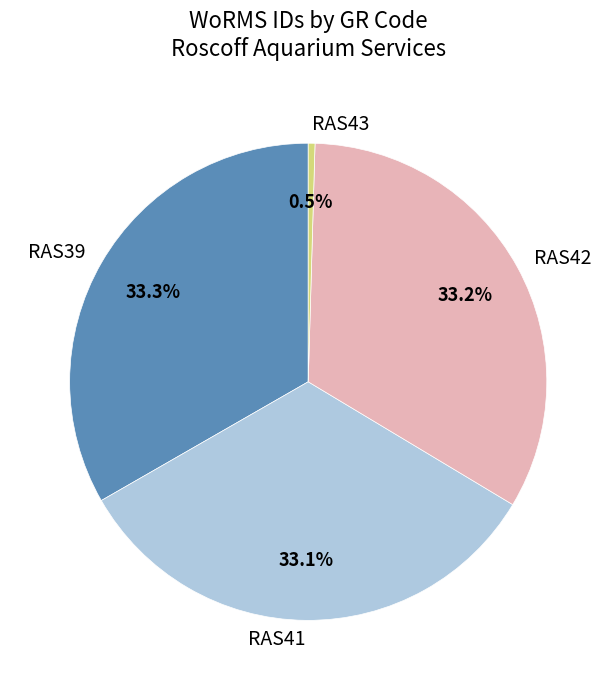

True or false: RAS42 accounts for 26% of the total.

False